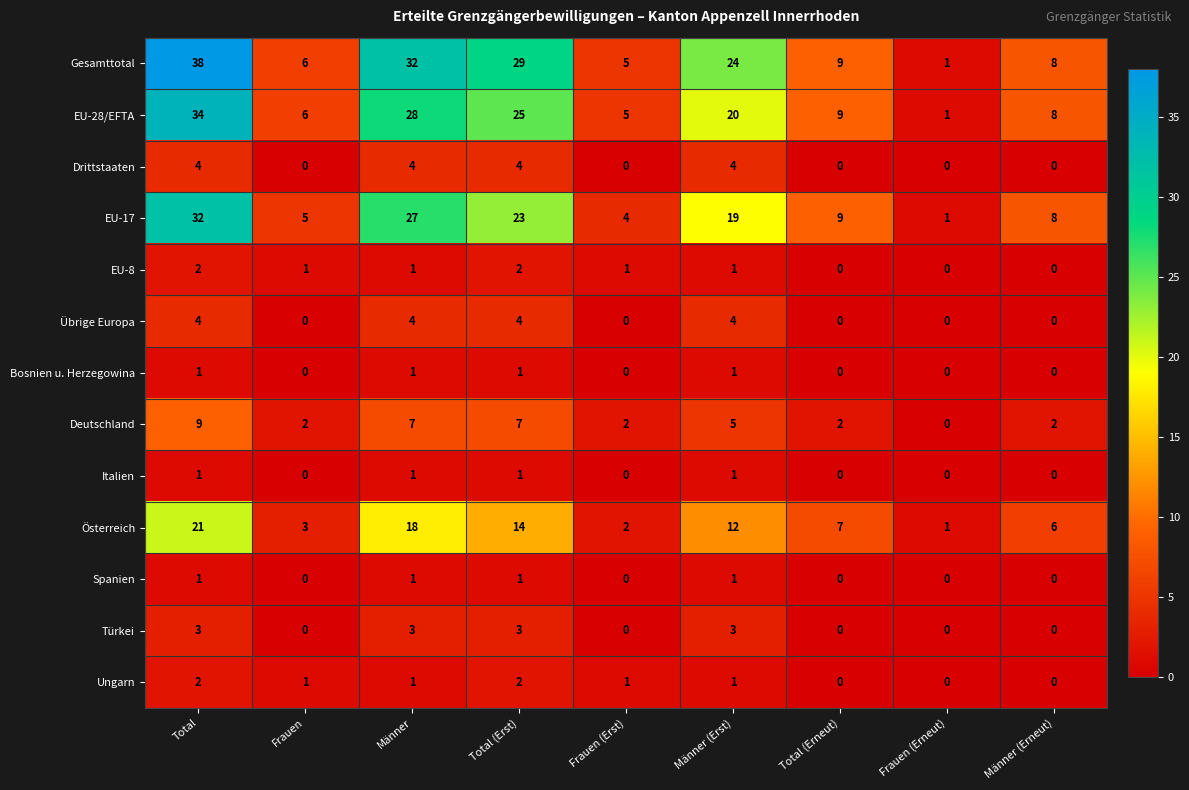

How many Bosnien u. Herzegowina values are between 0 and 1?

9